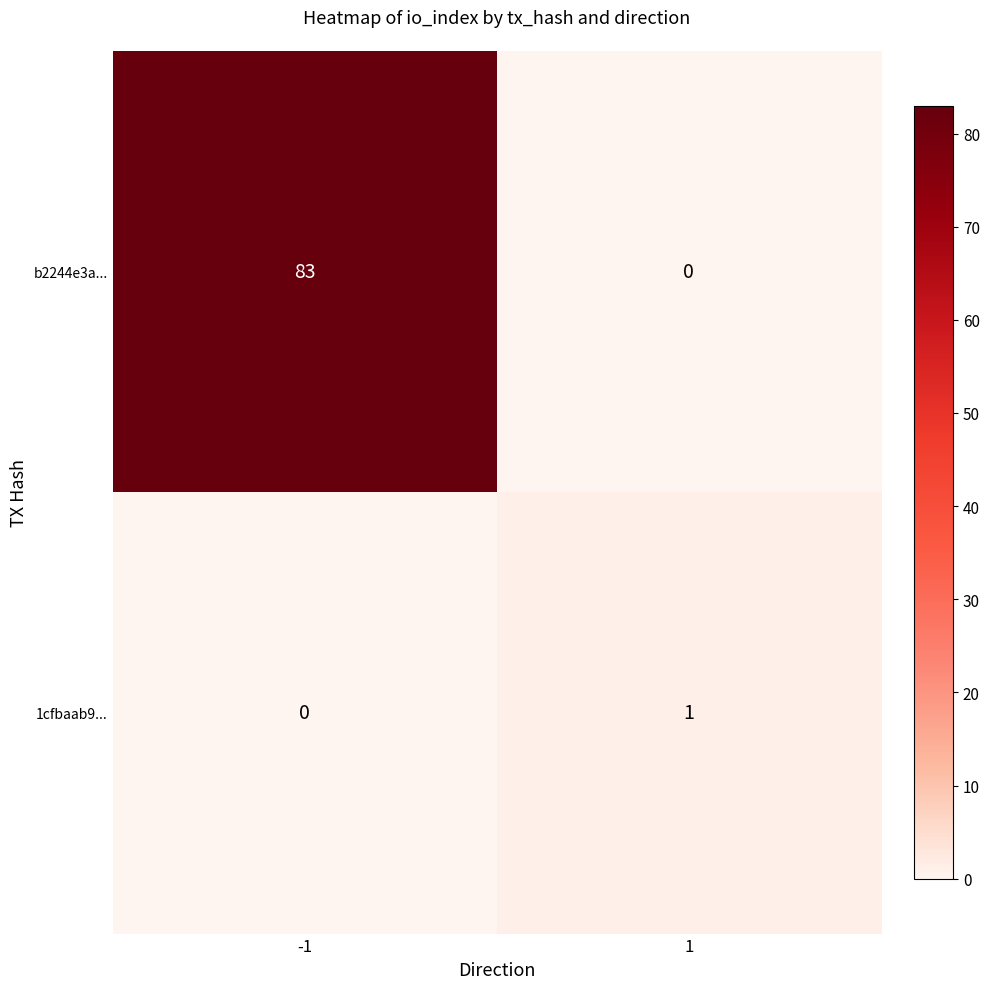

What is the average value of the b2244e3a... series?

42